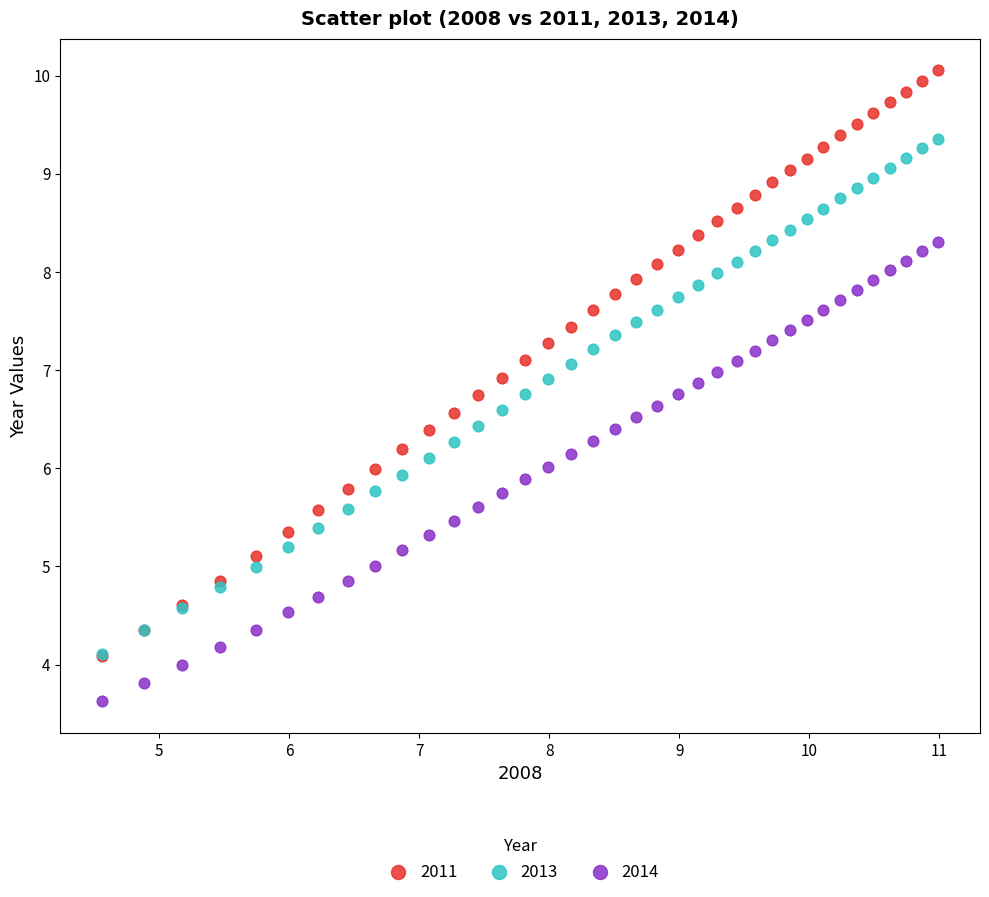

What are all the series names shown in the legend?

2011, 2013, 2014